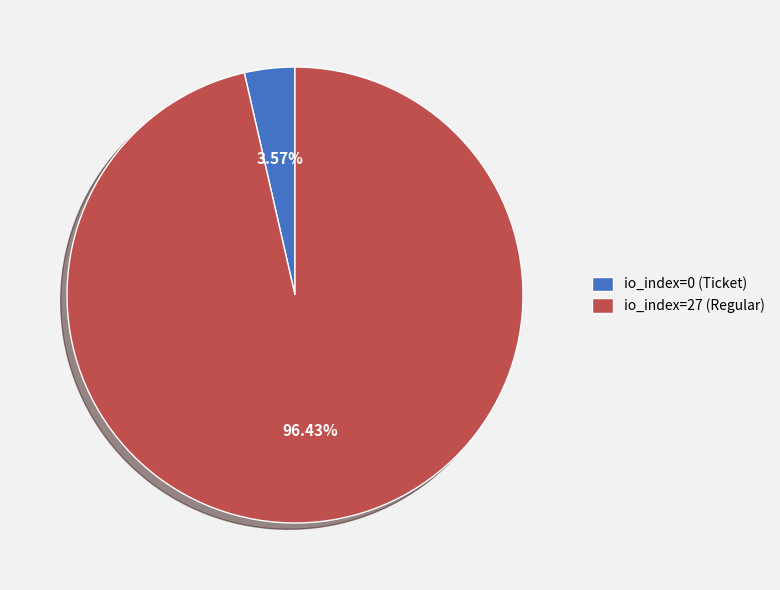

What is the smallest slice in the pie chart?

io_index=0 (Ticket)